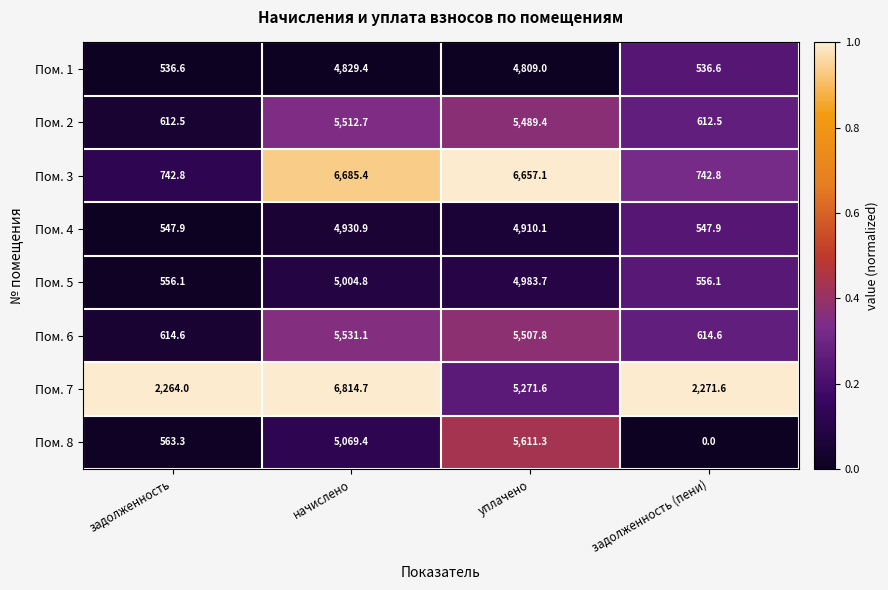

What is the difference between the highest and lowest values at задолженность (пени)?

2271.6